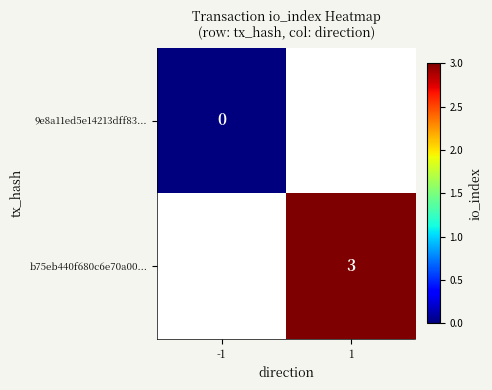

Is it true that b75eb440f680c6e70a00... equals 3 at 1?

True